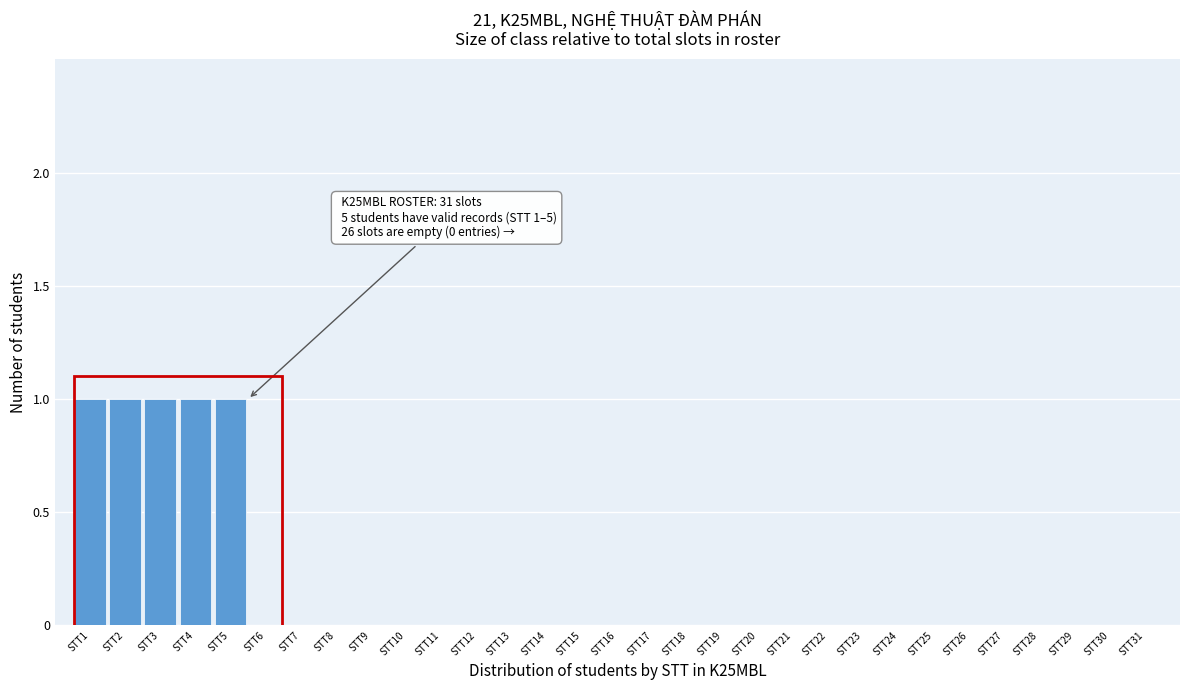

The value at STT2 is 1. True or false?

True